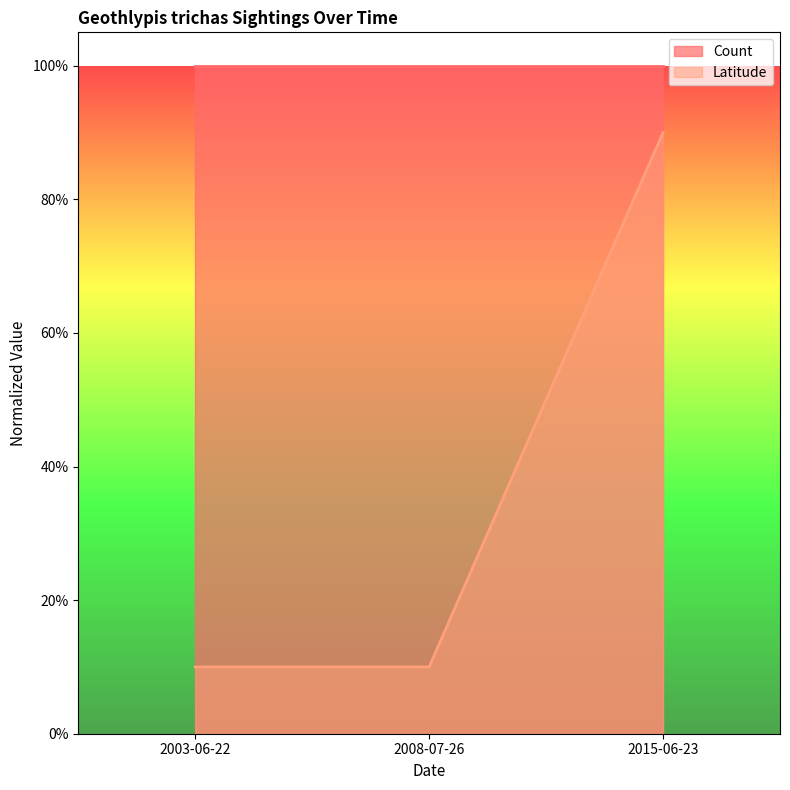

The value at 2003-06-22 is 0.2. True or false?

False